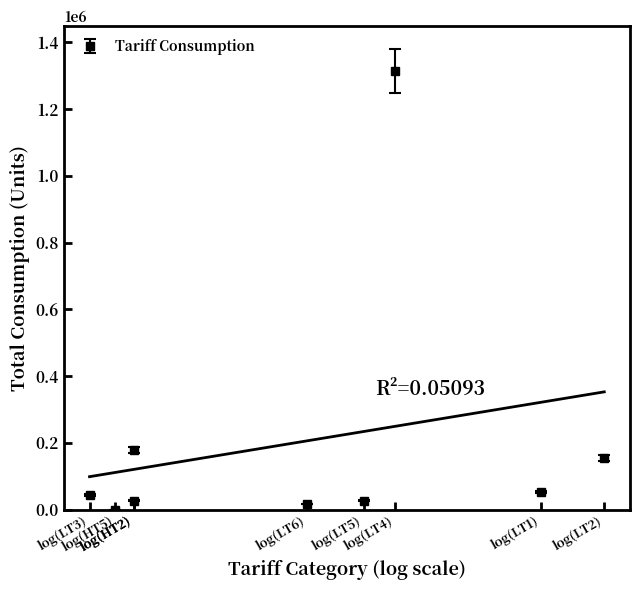

What is the greatest value displayed?

1313425